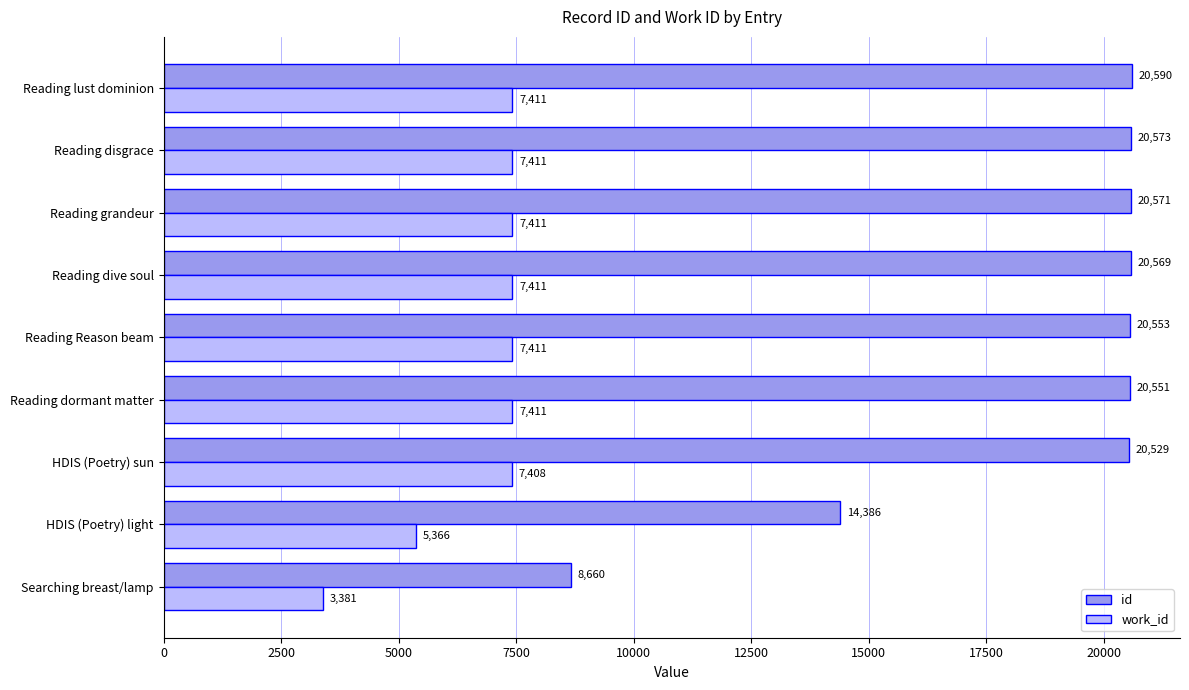

What is the difference between the maximum and minimum values in the work_id series?

4030